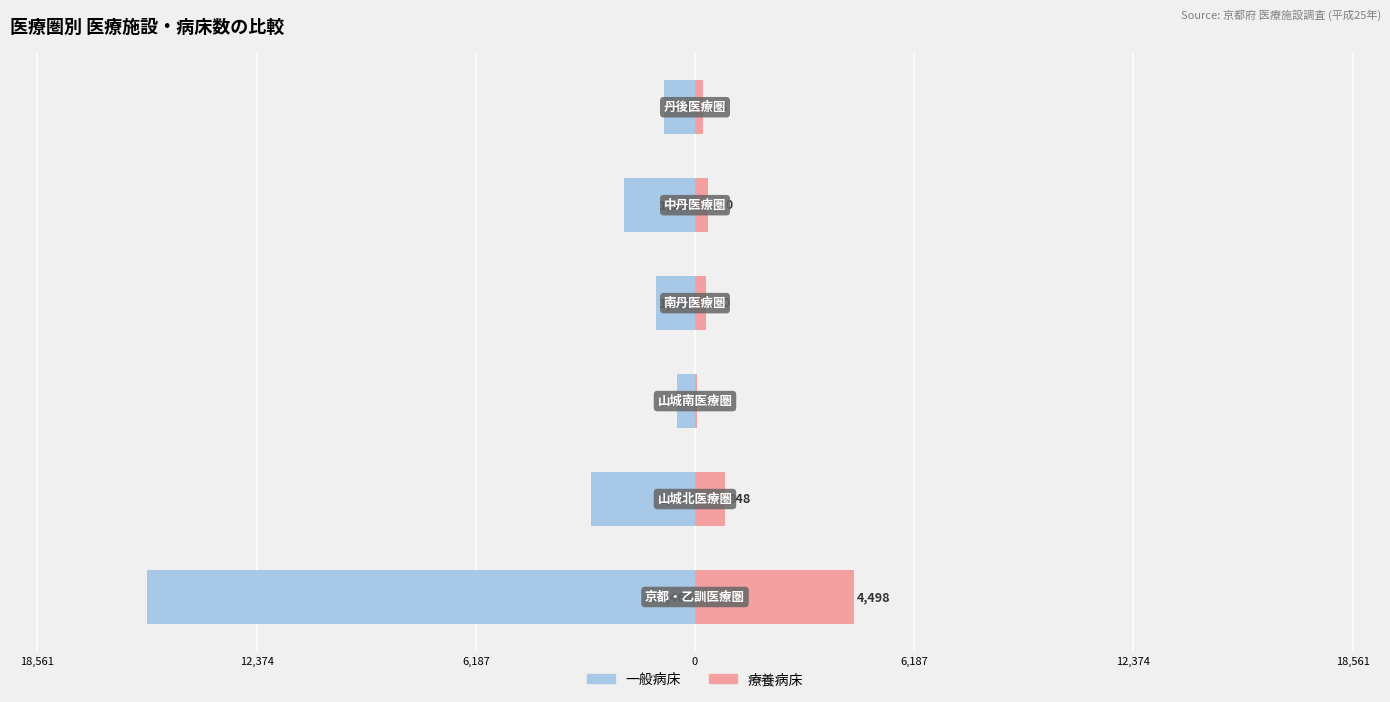

What is the sum of the 療養病床 values at 0 and 6,187?

360